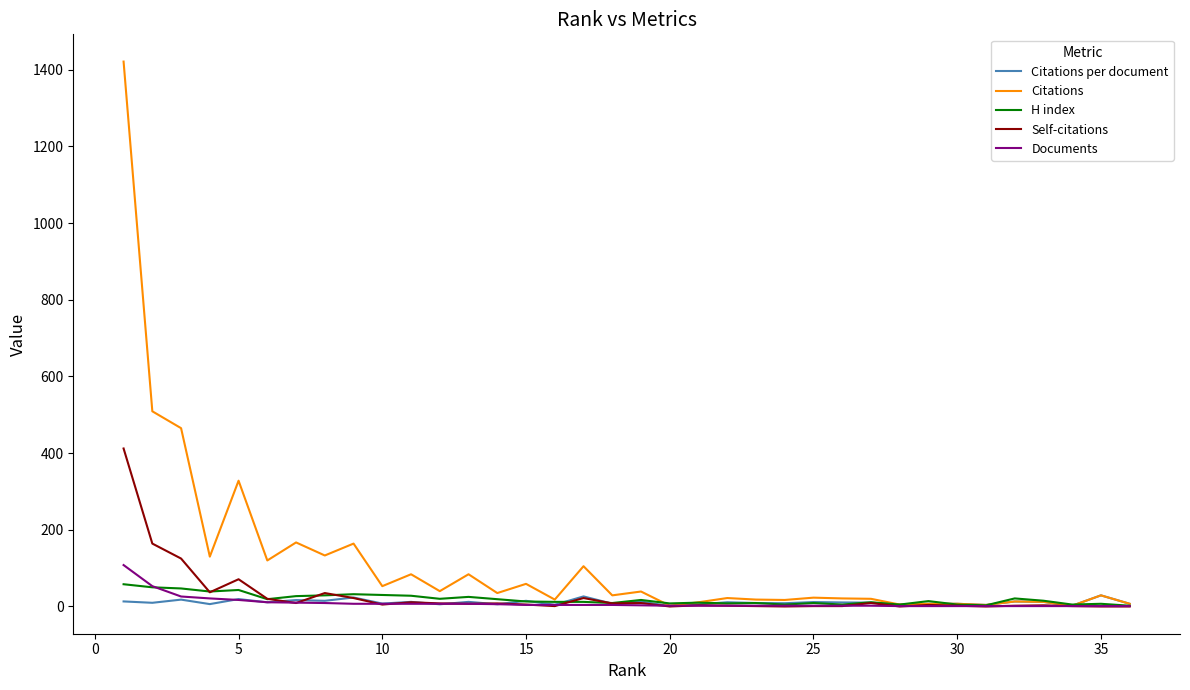

What is the maximum value for H index?

58.0